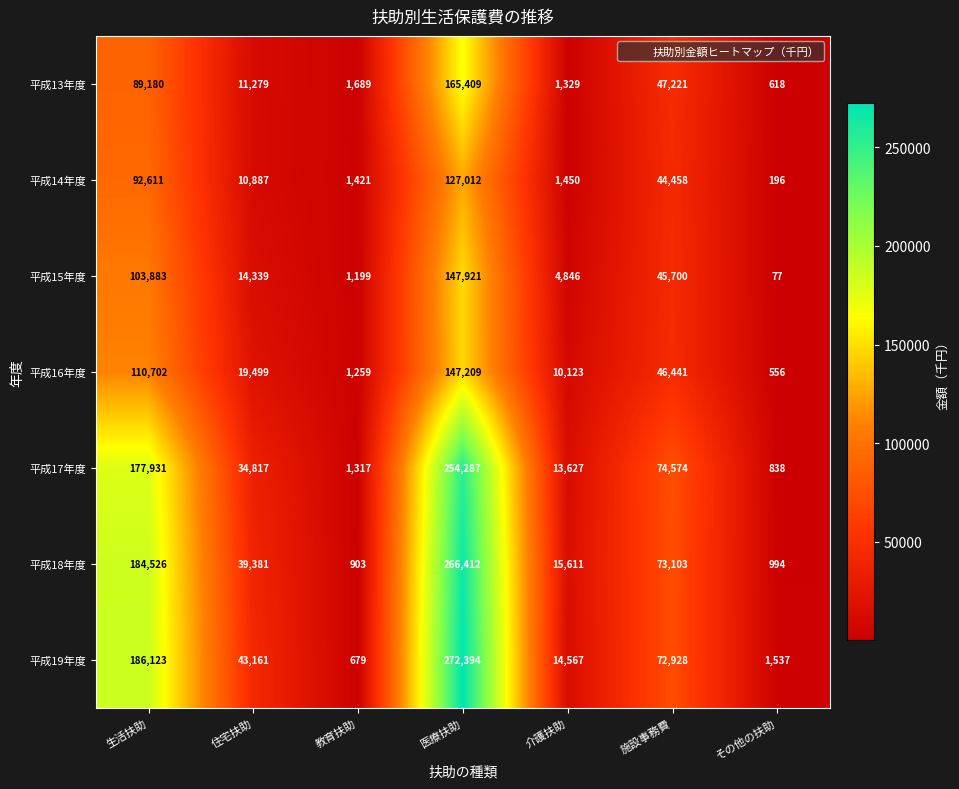

What is the difference between the 平成13年度 values at 住宅扶助 and 施設事務費?

35942